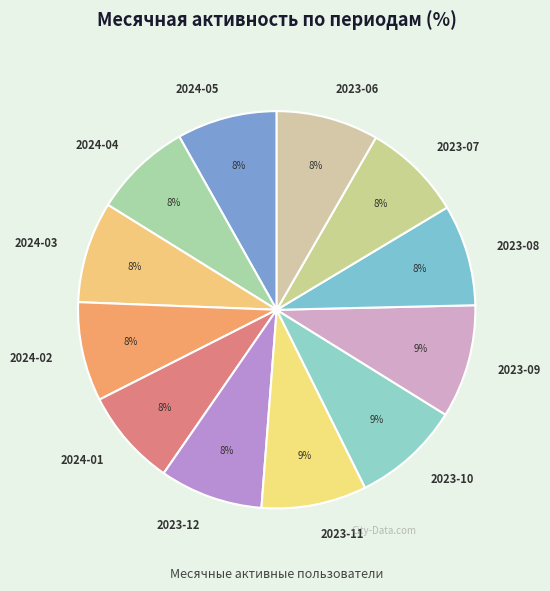

To the nearest percent, what percentage of the pie is 2024-02?

8%